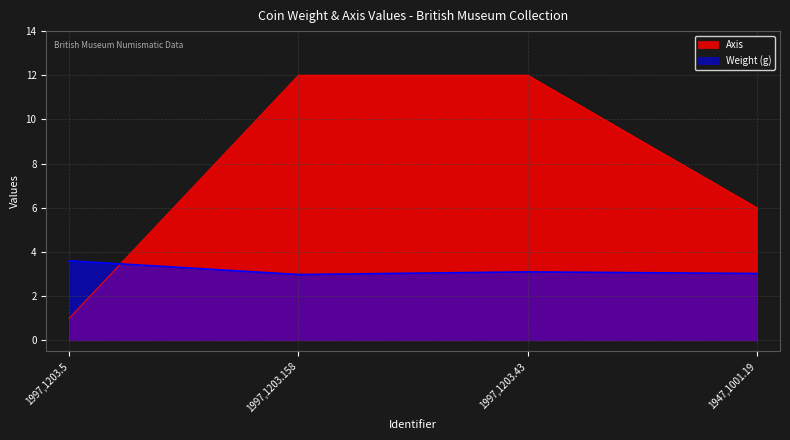

Does the chart have visible grid lines?

Yes